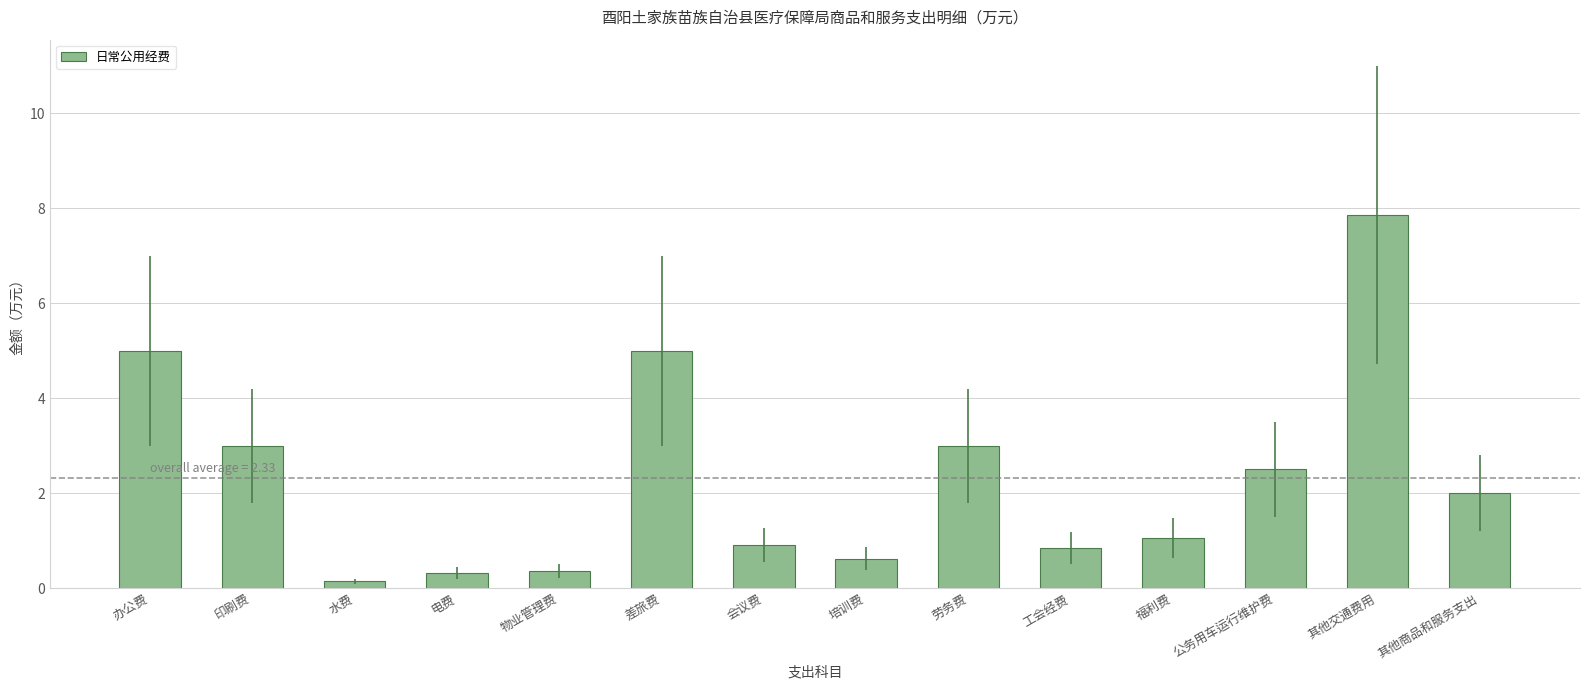

Approximately how many times larger is the value at 工会经费 compared to 其他商品和服务支出?

0.4